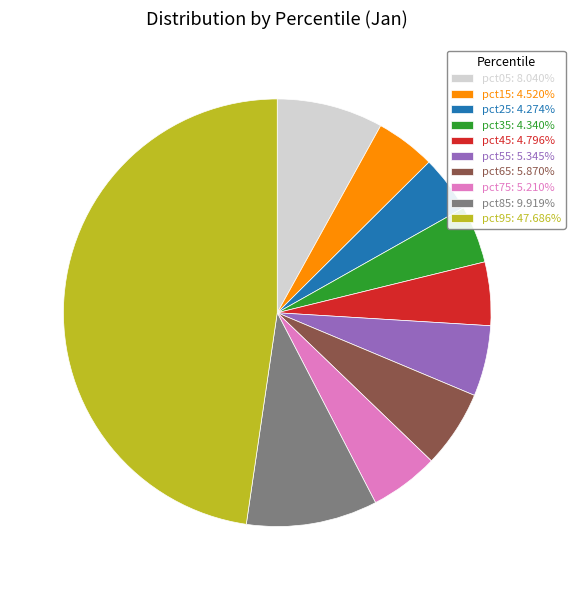

Do pct45 and pct65 together represent more than half of the pie?

No